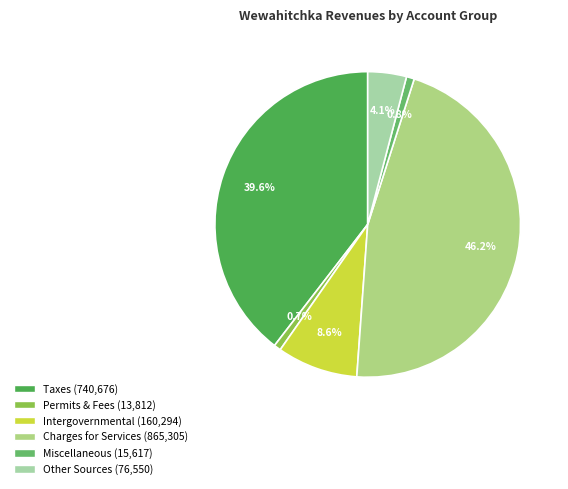

Rank the categories by value from lowest to highest.

Permits, Fees & Special Assessments, Miscellaneous Revenues, Other Sources, Intergovernmental Revenue, Taxes, Charges for Services